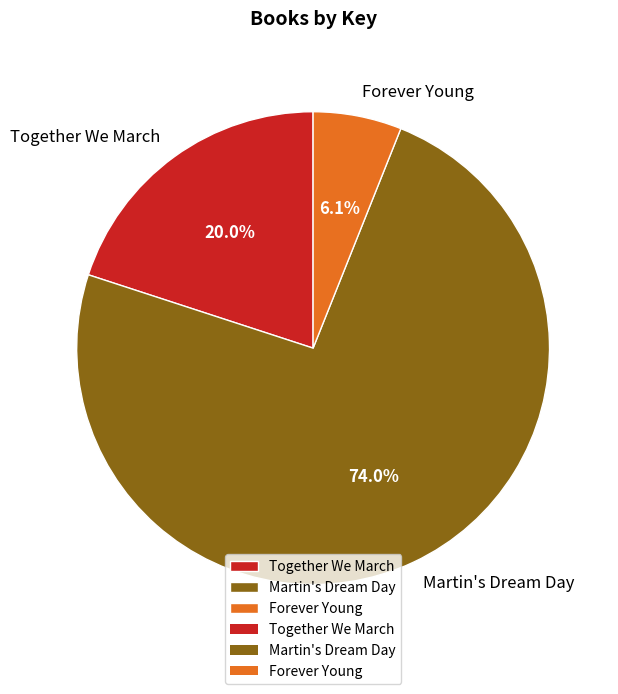

Do Martin's Dream Day and Forever Young together represent more than half of the pie?

Yes